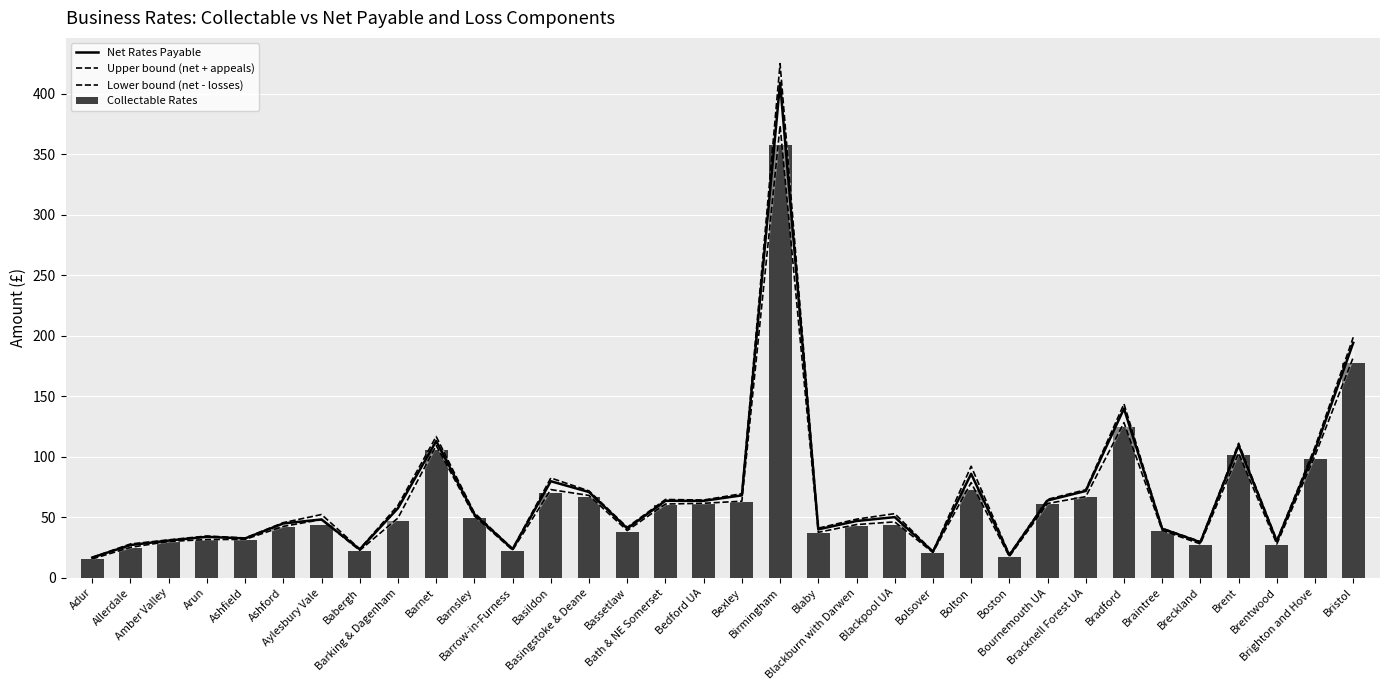

At which category is the sum across all series the highest?

Birmingham